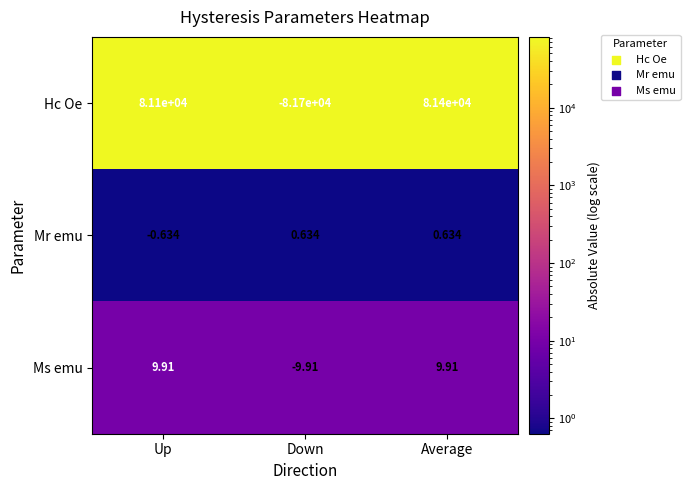

Between Up and Average, which series saw the biggest shift?

Hc Oe